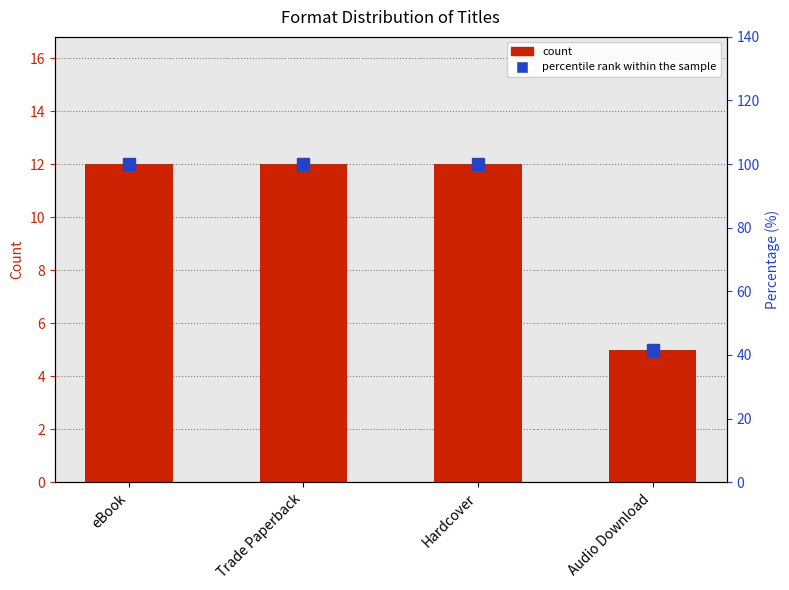

List the series in order of their overall mean, lowest first.

count, percentile rank within the sample